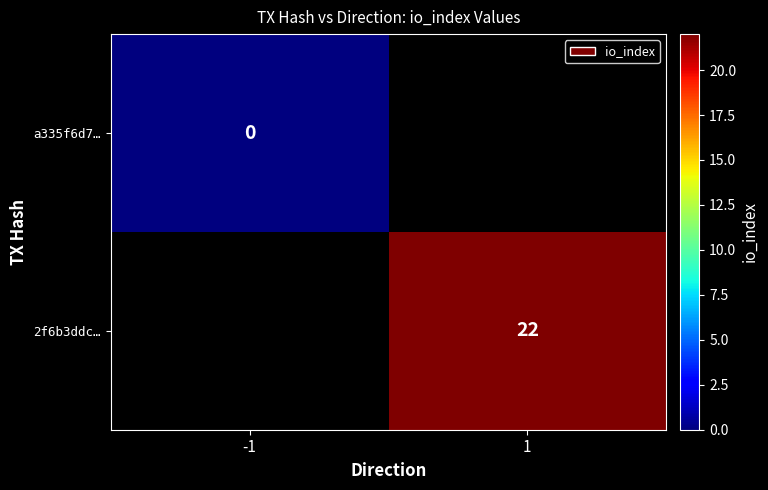

Is the value of 2f6b3ddc… at 1 greater than the value of a335f6d7… at -1?

Yes